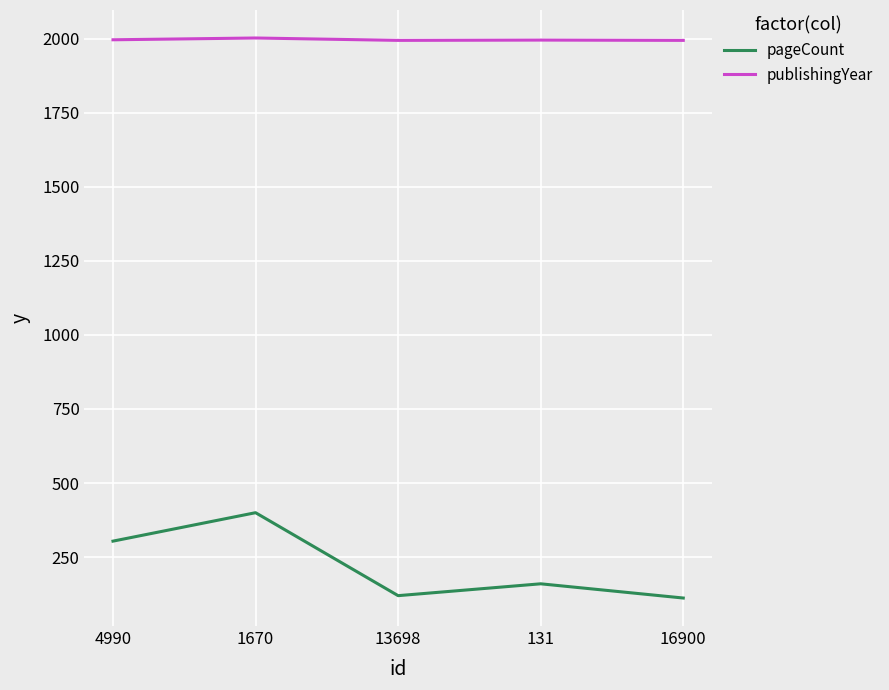

At 13698, list the series in order from largest to smallest.

publishingYear, pageCount